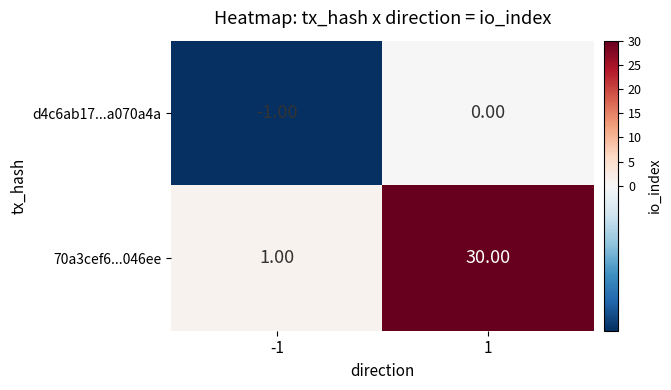

Rank the series by their average value, from highest to lowest.

70a3cef6...046ee, d4c6ab17...a070a4a